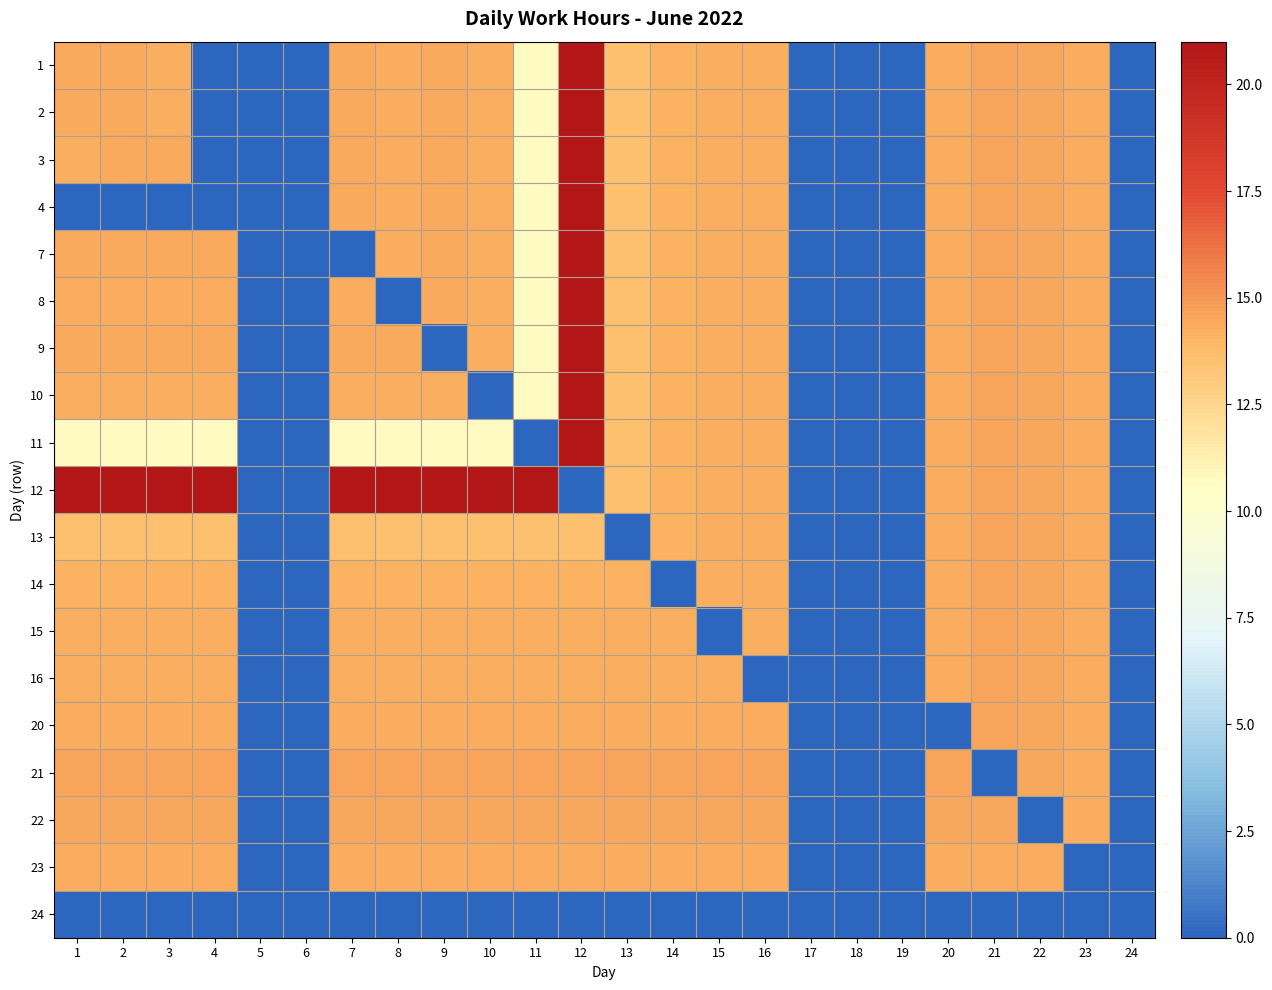

What is the difference between the highest and lowest values at 14?

14.6